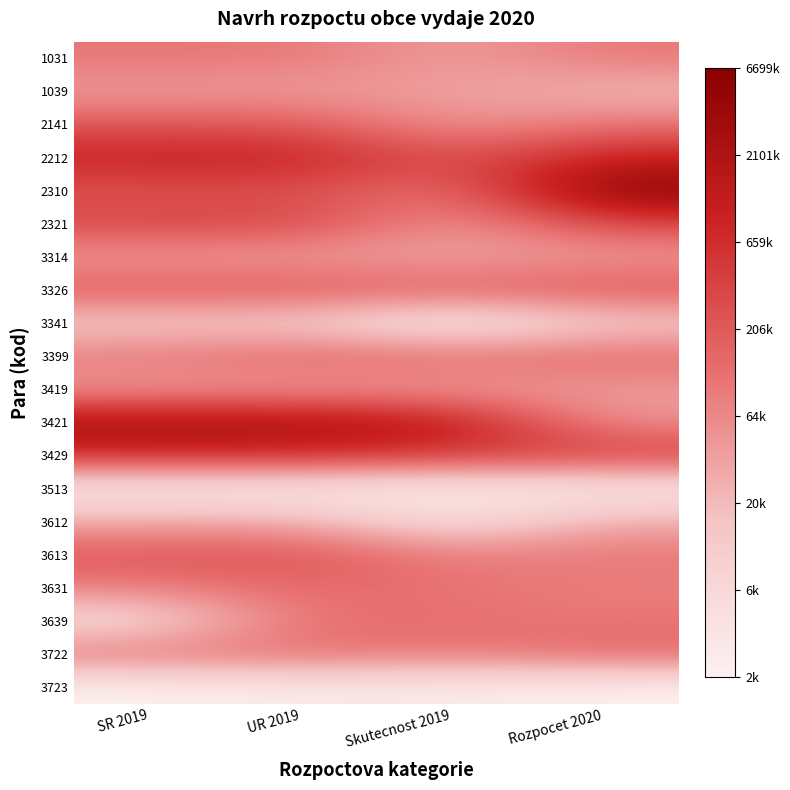

Reading right to left, transcribe all the data shown in this chart.

1031: Rozpocet 2020=11.5	Skutecnost 2019=10.6	UR 2019=11.5	SR 2019=11.5
1039: Rozpocet 2020=9.9	Skutecnost 2019=10.6	UR 2019=10.6	SR 2019=10.6
2141: Rozpocet 2020=11.5	Skutecnost 2019=10.7	UR 2019=12.3	SR 2019=12.3
2212: Rozpocet 2020=13.8	Skutecnost 2019=12.4	UR 2019=13.9	SR 2019=13.8
2310: Rozpocet 2020=15.7	Skutecnost 2019=11.5	UR 2019=12.5	SR 2019=12.4
2321: Rozpocet 2020=12.8	Skutecnost 2019=10.7	UR 2019=12.8	SR 2019=12.8
3314: Rozpocet 2020=10.6	Skutecnost 2019=10.4	UR 2019=10.6	SR 2019=10.5
3326: Rozpocet 2020=12.4	Skutecnost 2019=12.2	UR 2019=12.4	SR 2019=12.4
3341: Rozpocet 2020=9.2	Skutecnost 2019=7.7	UR 2019=9.2	SR 2019=9.2
3399: Rozpocet 2020=11.9	Skutecnost 2019=11.8	UR 2019=12.1	SR 2019=11.5
3419: Rozpocet 2020=10.6	Skutecnost 2019=10.6	UR 2019=10.6	SR 2019=10.6
3421: Rozpocet 2020=10.8	Skutecnost 2019=14.3	UR 2019=14.9	SR 2019=14.9
3429: Rozpocet 2020=13.1	Skutecnost 2019=13.1	UR 2019=13.5	SR 2019=13.5
3513: Rozpocet 2020=7.8	Skutecnost 2019=7.8	UR 2019=7.8	SR 2019=7.8
3612: Rozpocet 2020=10.3	Skutecnost 2019=8.4	UR 2019=10.3	SR 2019=10.3
3613: Rozpocet 2020=11.5	Skutecnost 2019=11.3	UR 2019=12.5	SR 2019=12.4
3631: Rozpocet 2020=11.3	Skutecnost 2019=11.6	UR 2019=11.8	SR 2019=11.3
3639: Rozpocet 2020=11.5	Skutecnost 2019=11.7	UR 2019=11.7	SR 2019=8.5
3722: Rozpocet 2020=11.9	Skutecnost 2019=11.4	UR 2019=11.7	SR 2019=11.7
3723: Rozpocet 2020=7.6	Skutecnost 2019=7.9	UR 2019=7.9	SR 2019=7.6